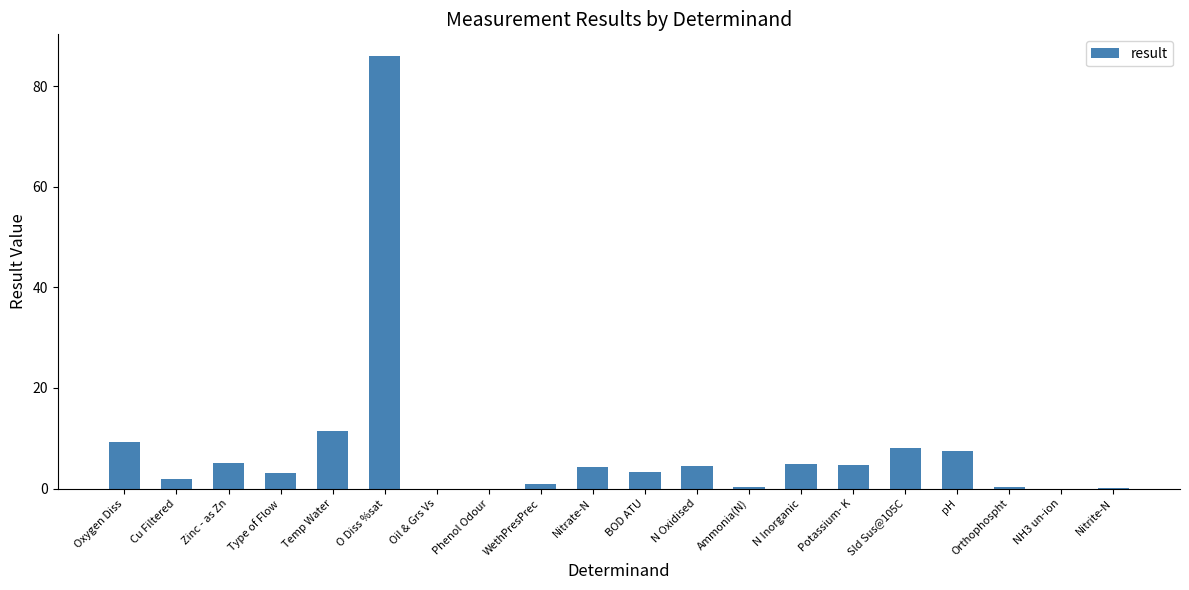

The value at Cu Filtered is 2.0. True or false?

True